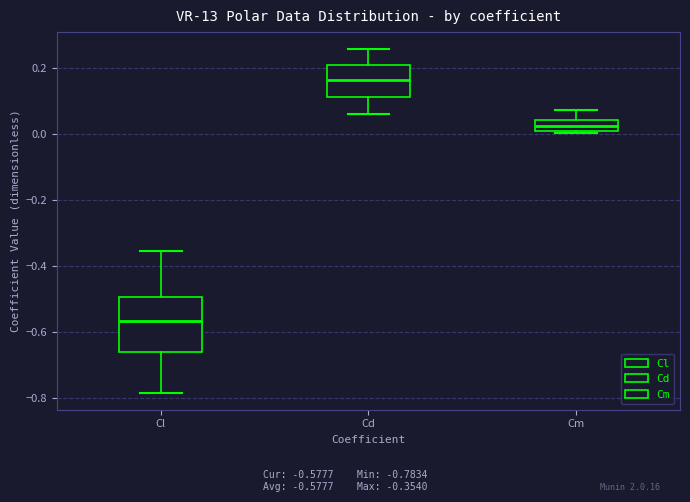

Where does the upper whisker of the box for Cl end on the y-axis? The values are not printed on the chart, so give them approximately, as read against the axis.

-0.36